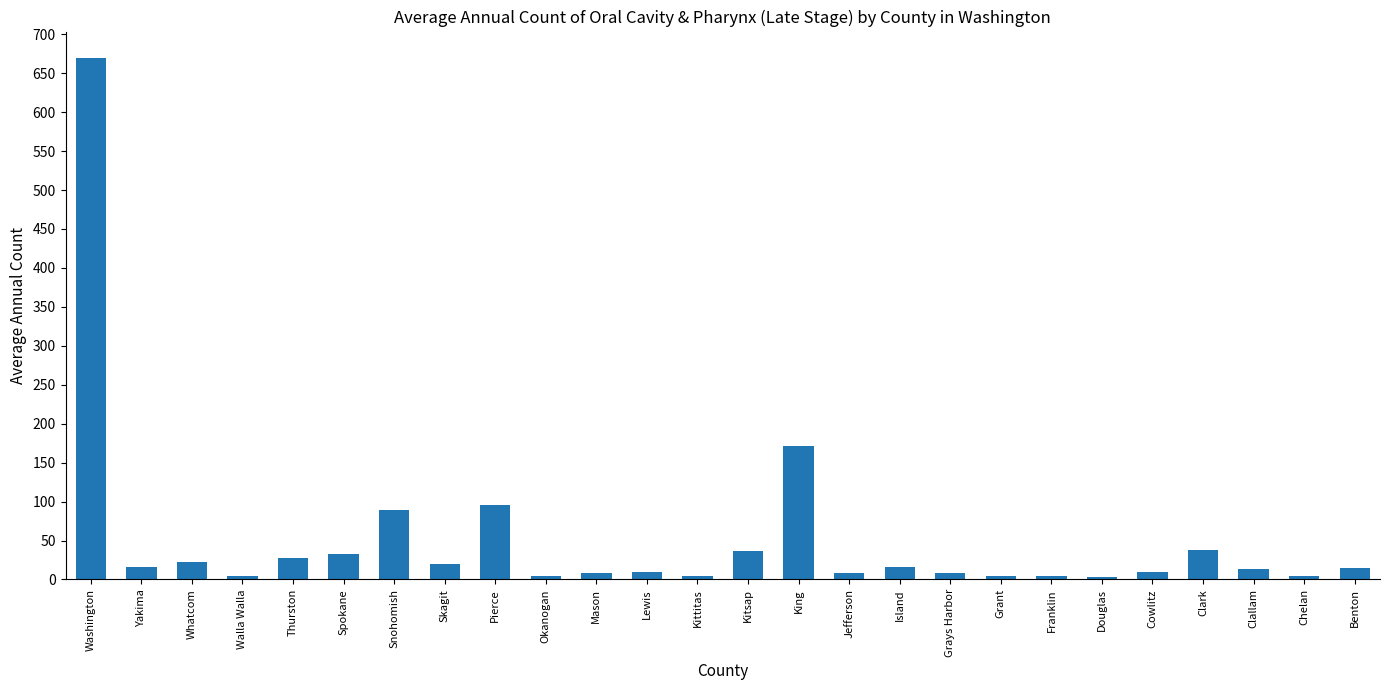

What is the value of the 10th bar from the left?

5